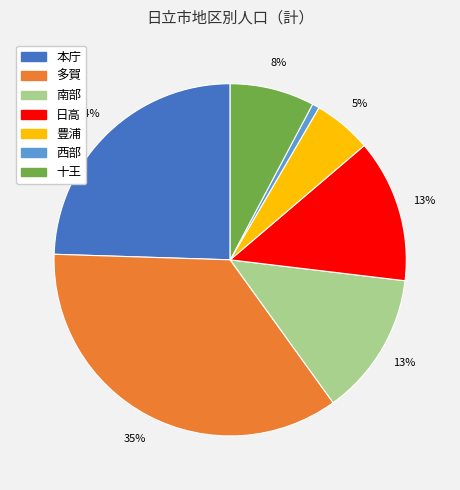

To the nearest percent, what is the combined percentage of 南部 and 西部?

14%